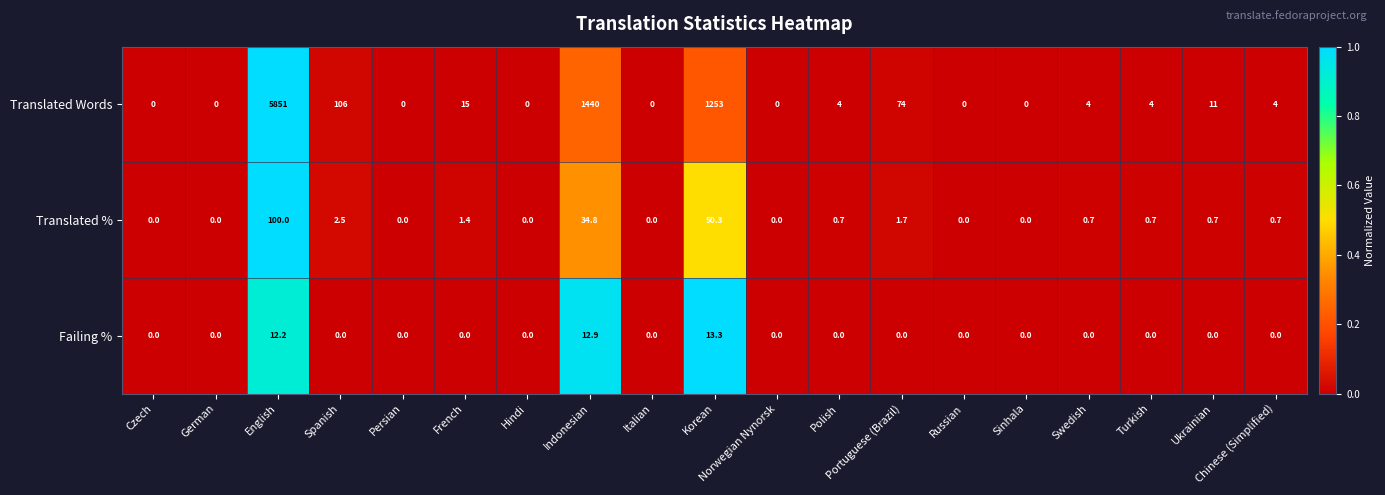

The value of Translated % at German is -42.7. True or false?

False